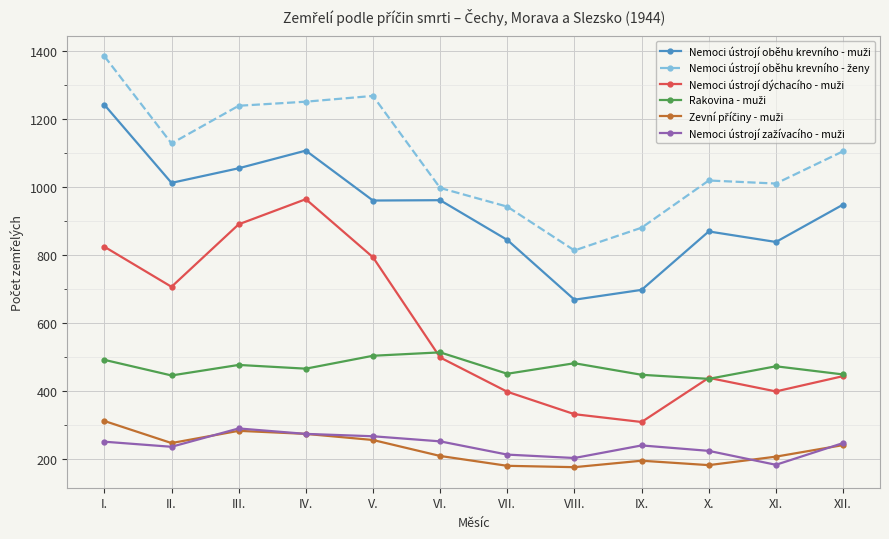

Count the number of data series in this chart.

6